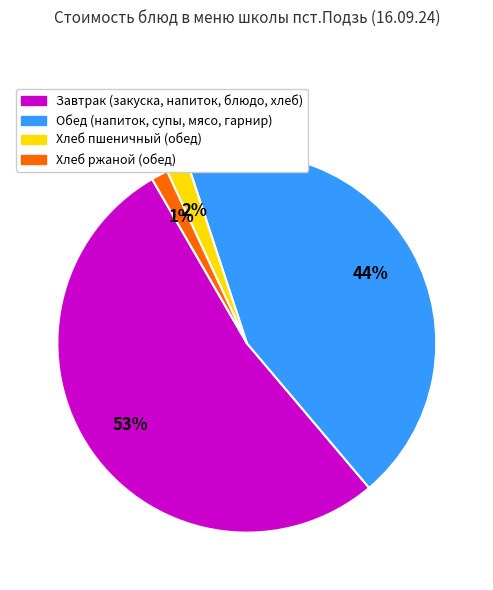

Count the number of slices in the pie.

4